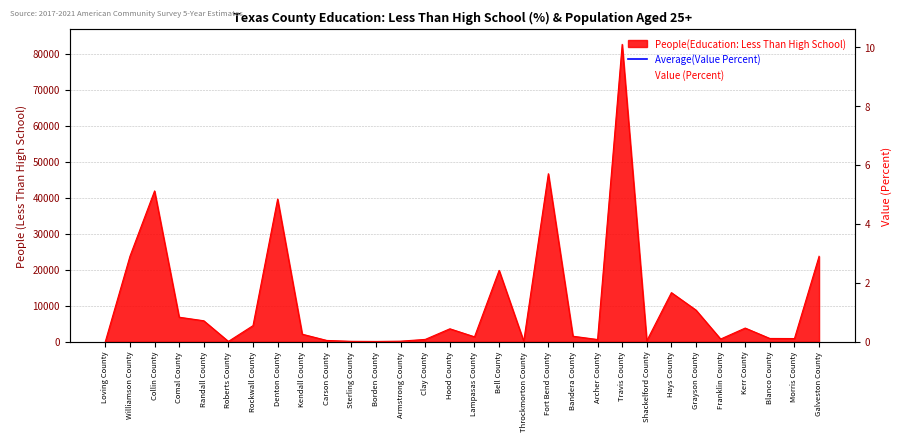

Reading left to right, transcribe all the data shown in this chart.

People(Education: Less Than High School): 3.0	23697.0	41845.0	6759.0	5772.0	36.0	4418.0	39578.0	2038.0	302.0	61.0	28.0	103.0	596.0	3543.0	1312.0	19774.0	90.0	46630.0	1478.0	563.0	82571.0	203.0	13589.0	8735.0	694.0	3745.0	855.0	827.0	23682.0
Value (Percent): 5.8	6.0	6.1	6.2	6.3	6.4	6.4	6.7	6.7	7.5	7.6	7.8	7.9	8.0	8.1	8.6	8.9	9.0	9.0	9.3	9.3	9.4	9.4	9.5	9.7	9.7	9.8	9.8	10.1	10.1